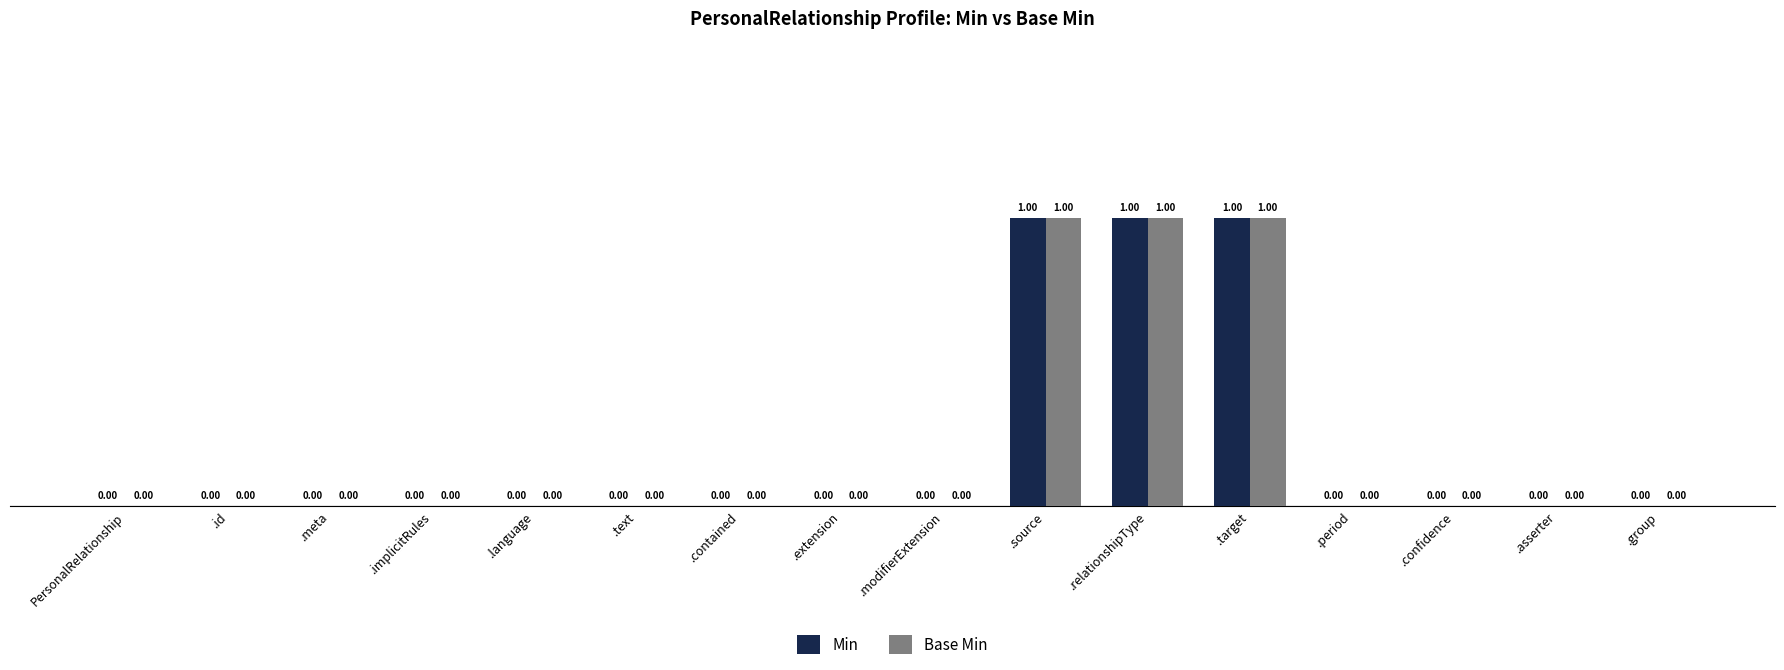

What is the sum of all Min values?

3